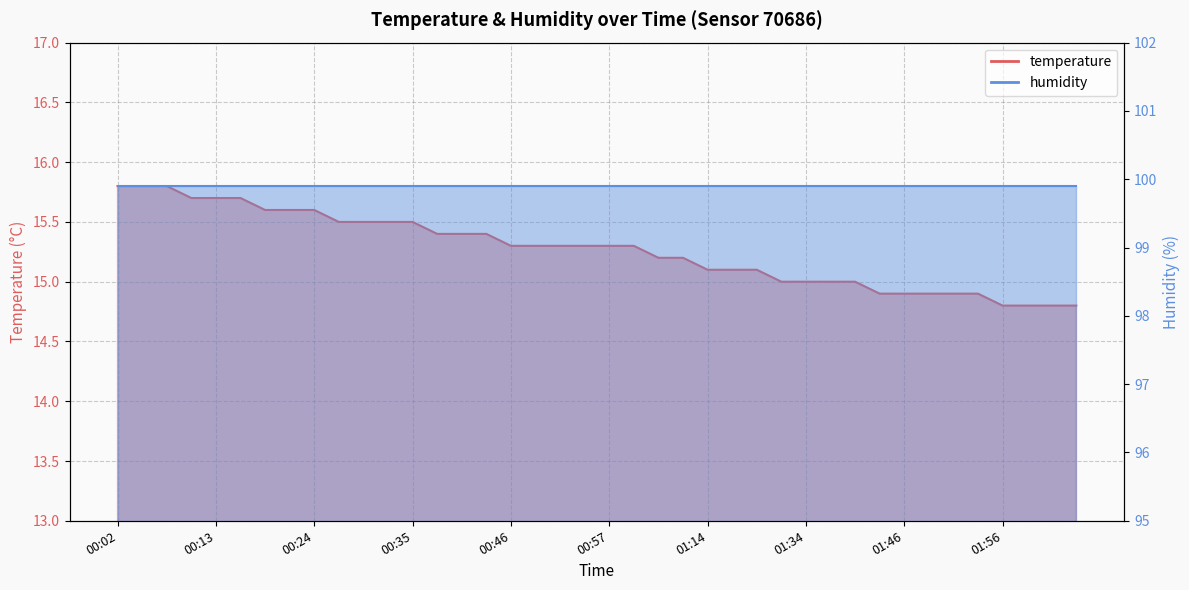

True or false: the data shows 14.8 at 02:02.

True